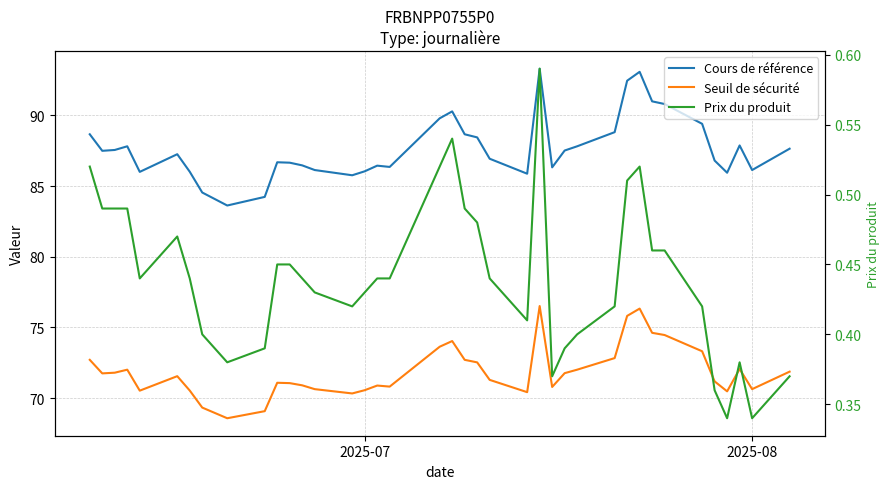

True or false: Seuil de sécurité has more than 0 interior local peaks.

True